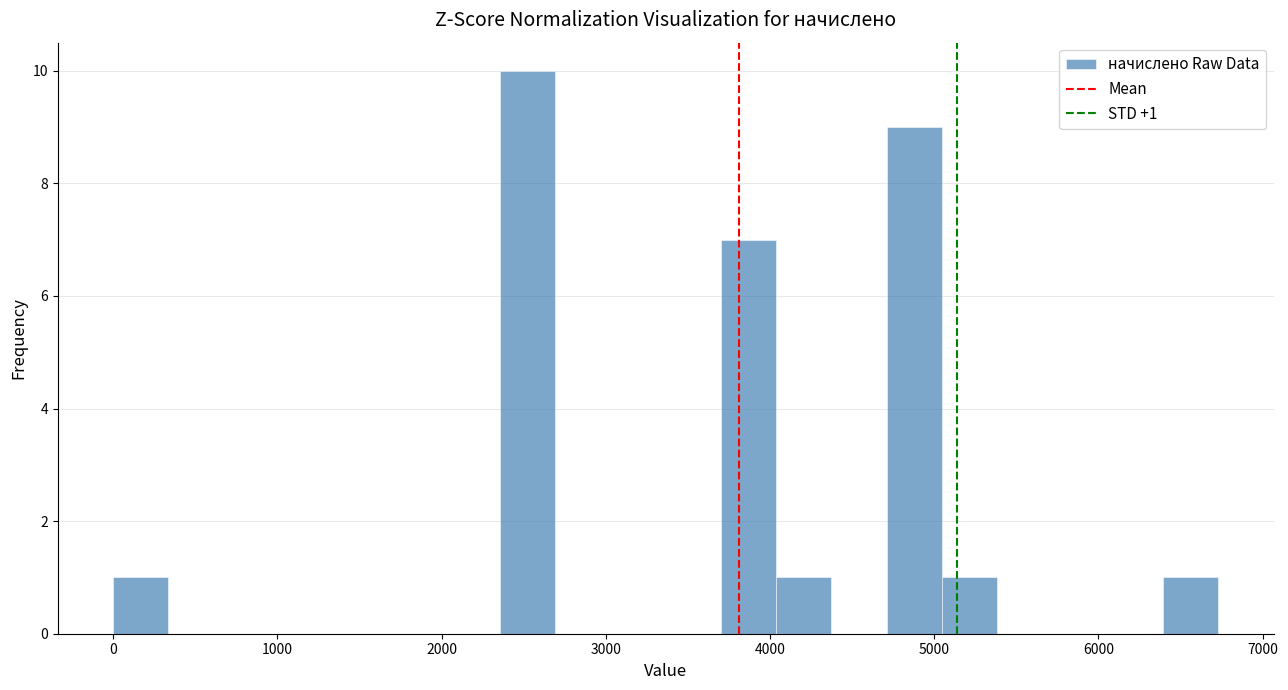

Around what value on the x-axis is the tallest bar? Give the approximate position of its centre, as read against the axis.

2500